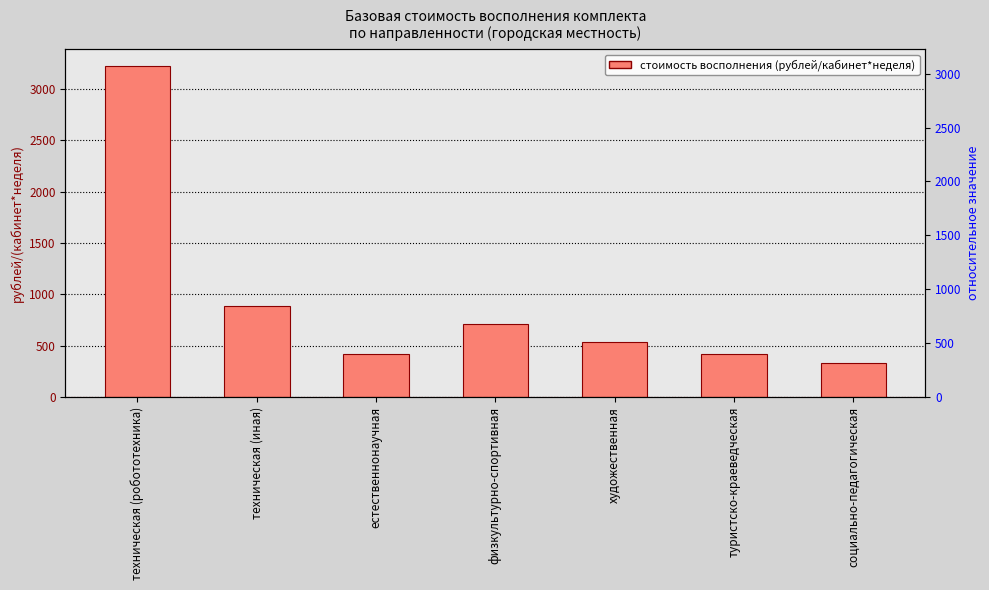

Which category has the lowest value across all series?

социально-педагогическая